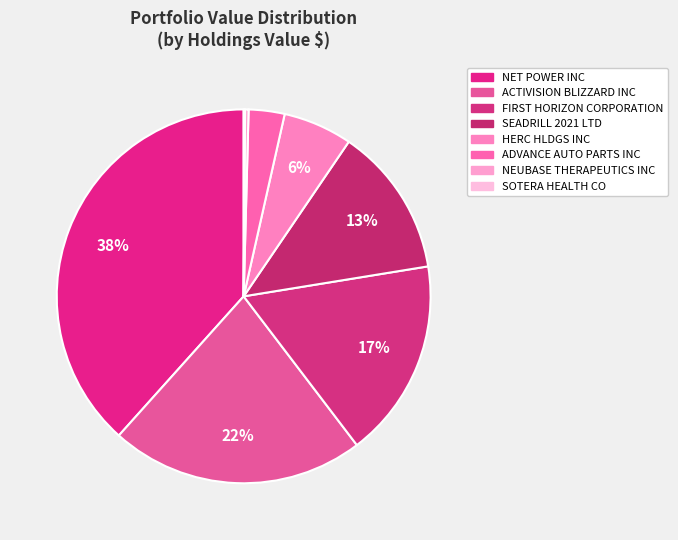

To the nearest percent, what percentage of the pie is NET POWER INC?

38%